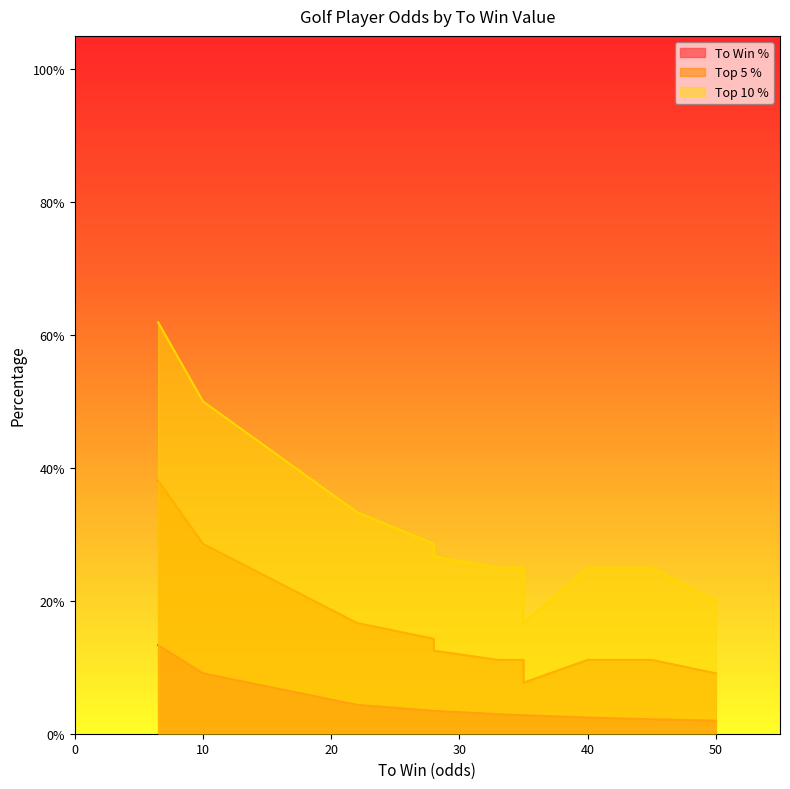

True or false: To Win % and Top 10 % intersect in this chart.

False